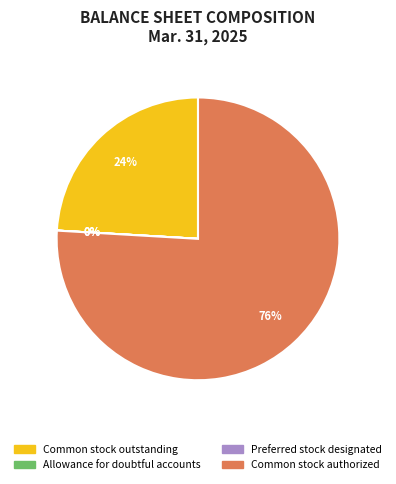

To the nearest percent, what is the average slice percentage?

25%